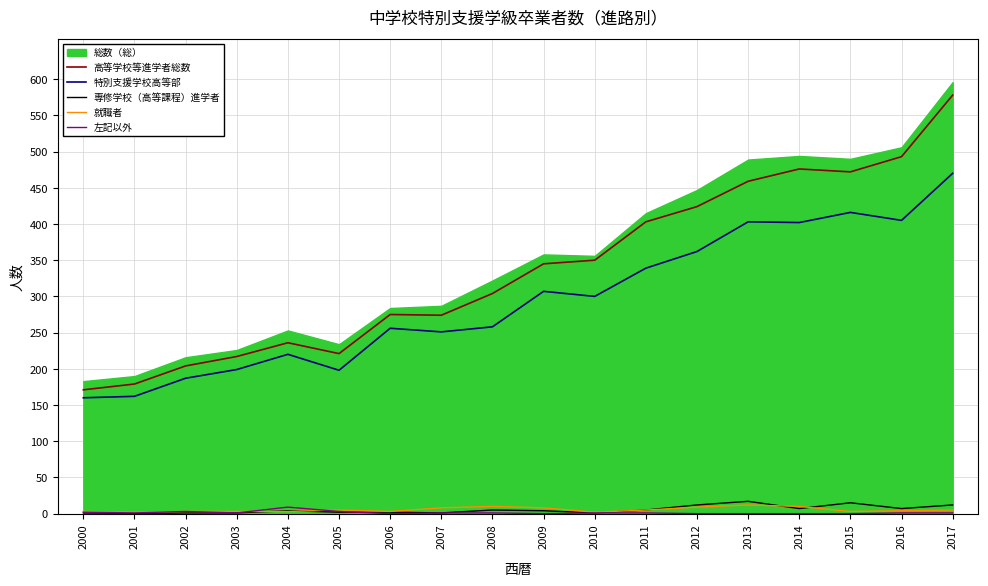

At which label does 就職者 first exceed 5?

2007